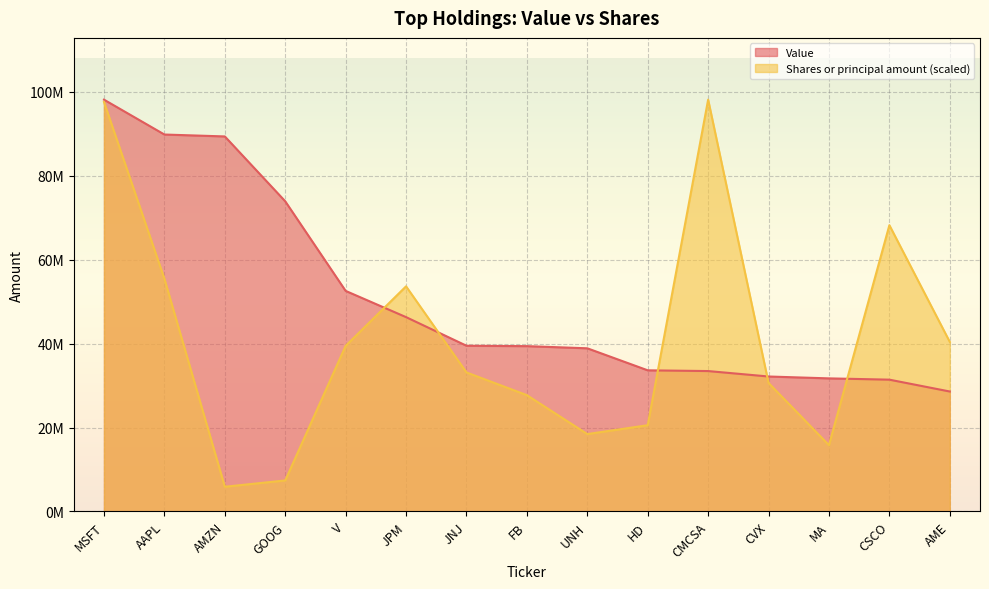

The Shares or principal amount series shows 33789699.6 at JPM. True or false?

False